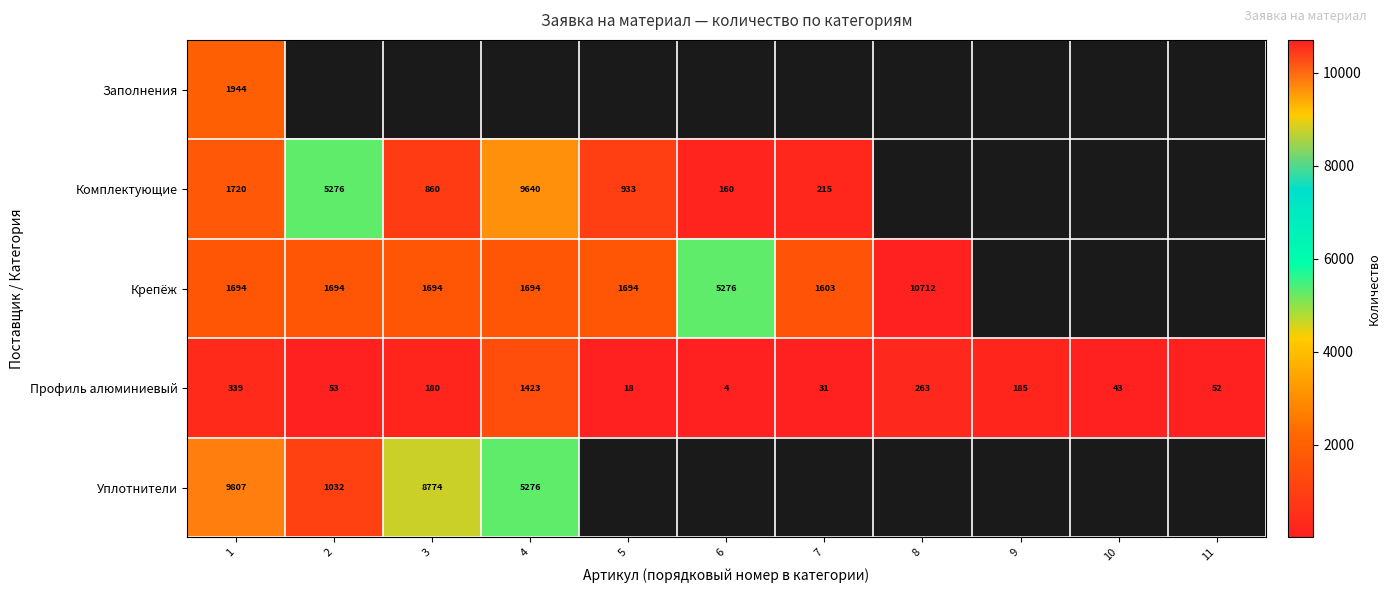

What is the average value of the Профиль алюминиевый series?

236